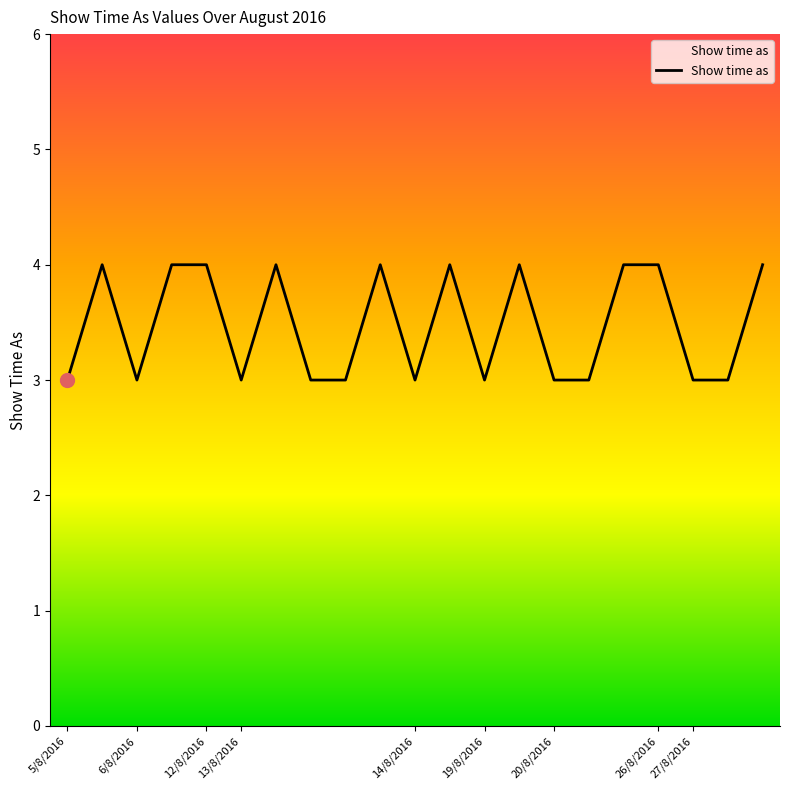

What is the maximum value shown in the chart?

4